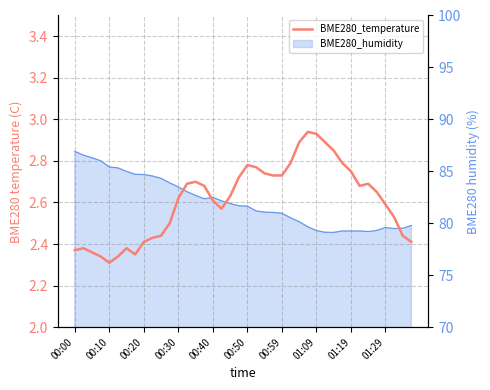

The chart shows a value of 4.1 at 00:10. True or false?

False